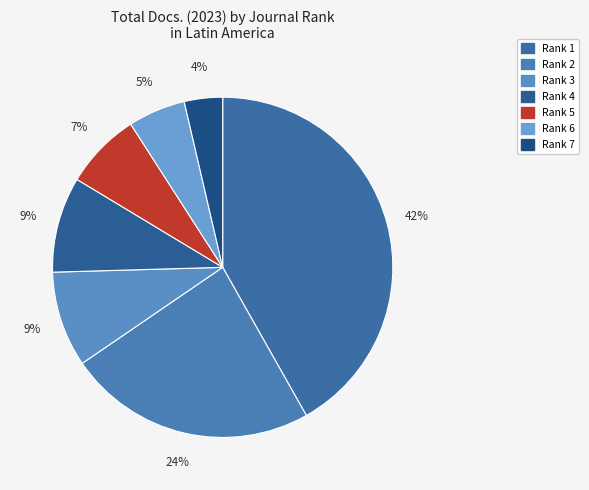

To the nearest percent, what portion does Rank 7 represent?

4%